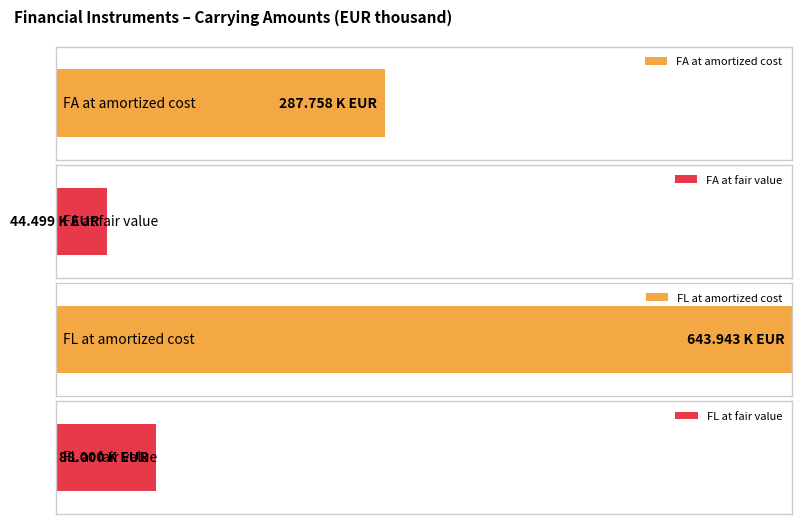

What is the value of the 3rd bar from the left?

643.9